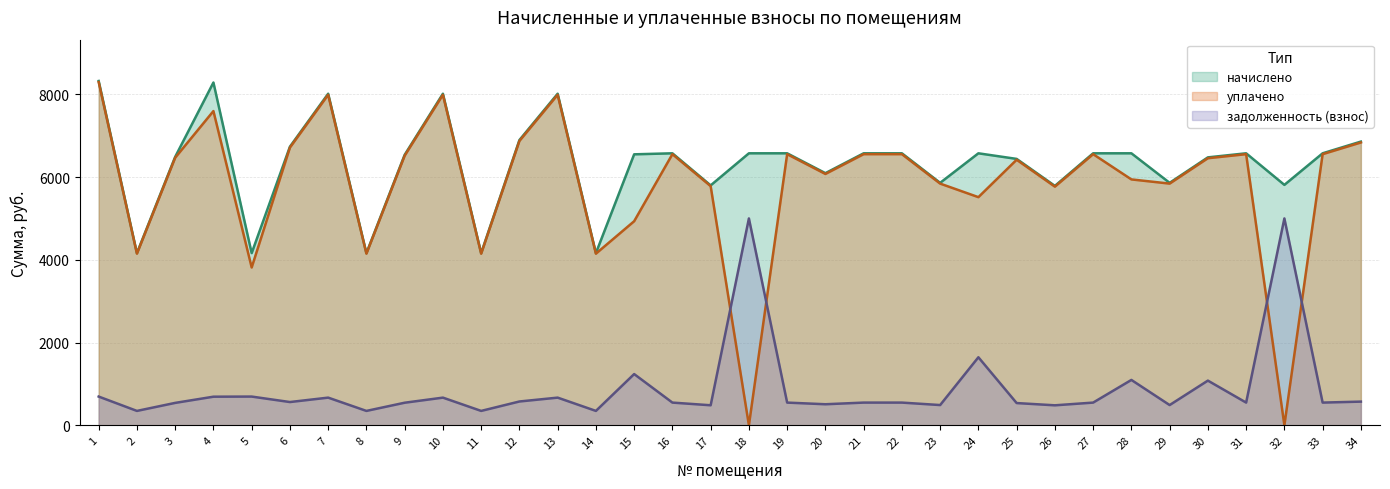

What is the total value across all series at 16?

13676.2